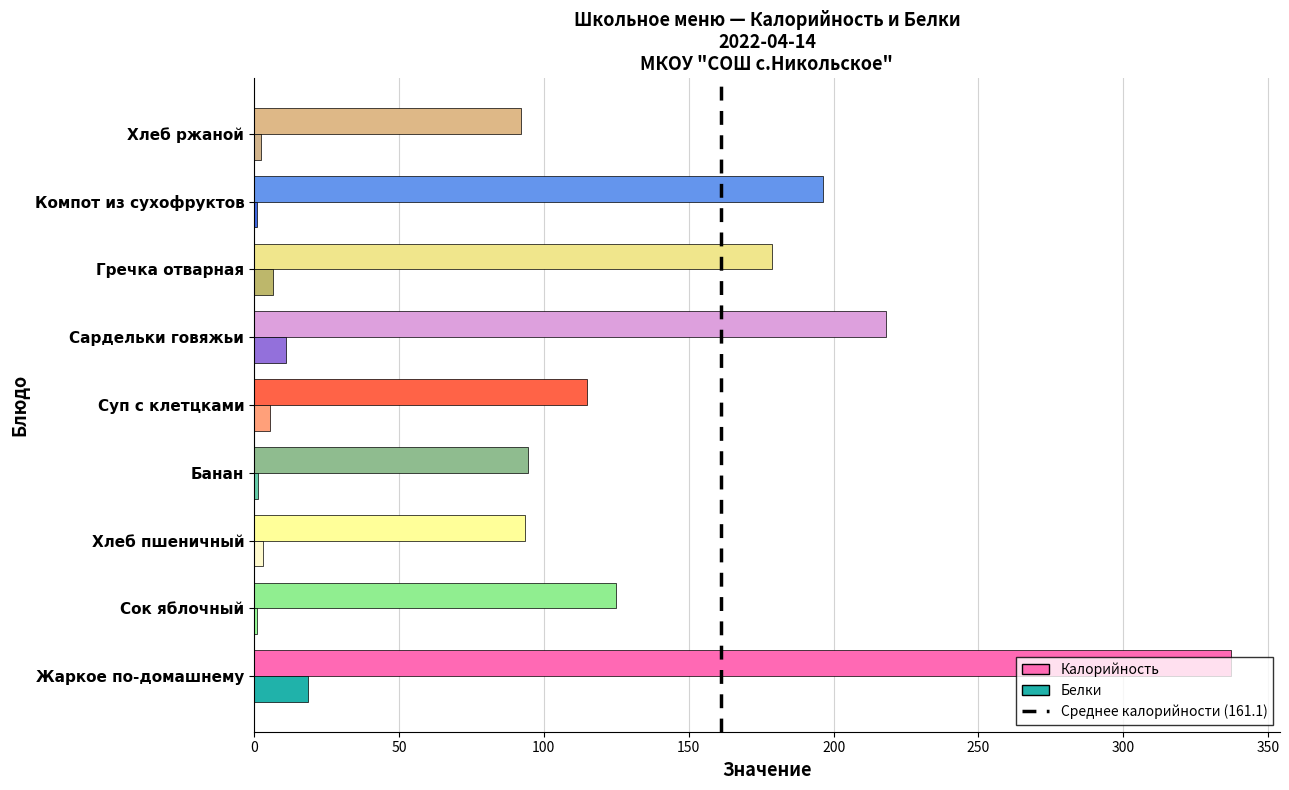

At which category is the sum across all series the highest?

Жаркое по-домашнему